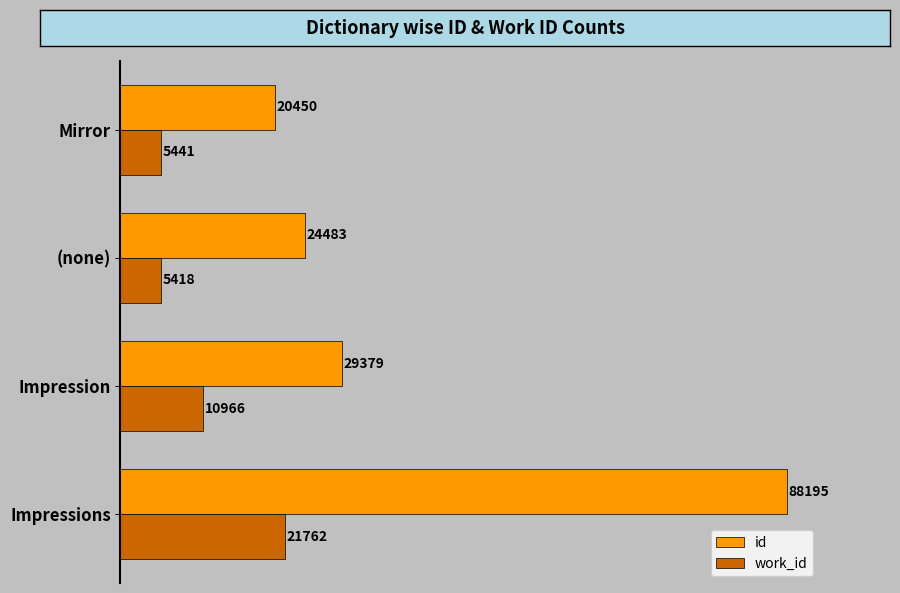

List the labels in order of work_id value, smallest first.

(none), Mirror, Impression, Impressions